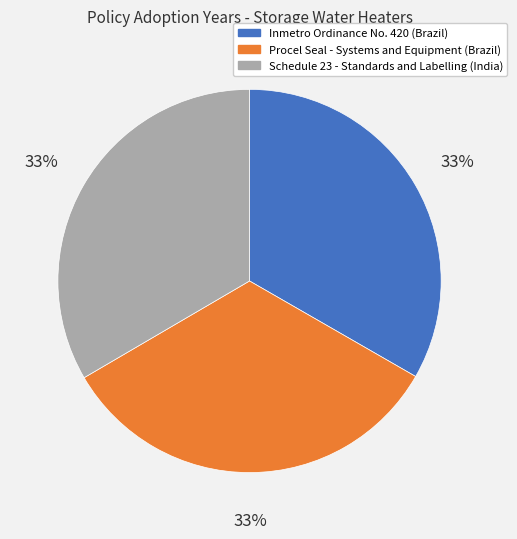

Does Schedule 23 - Standards and Labelling (India) account for over 50% of the chart?

No